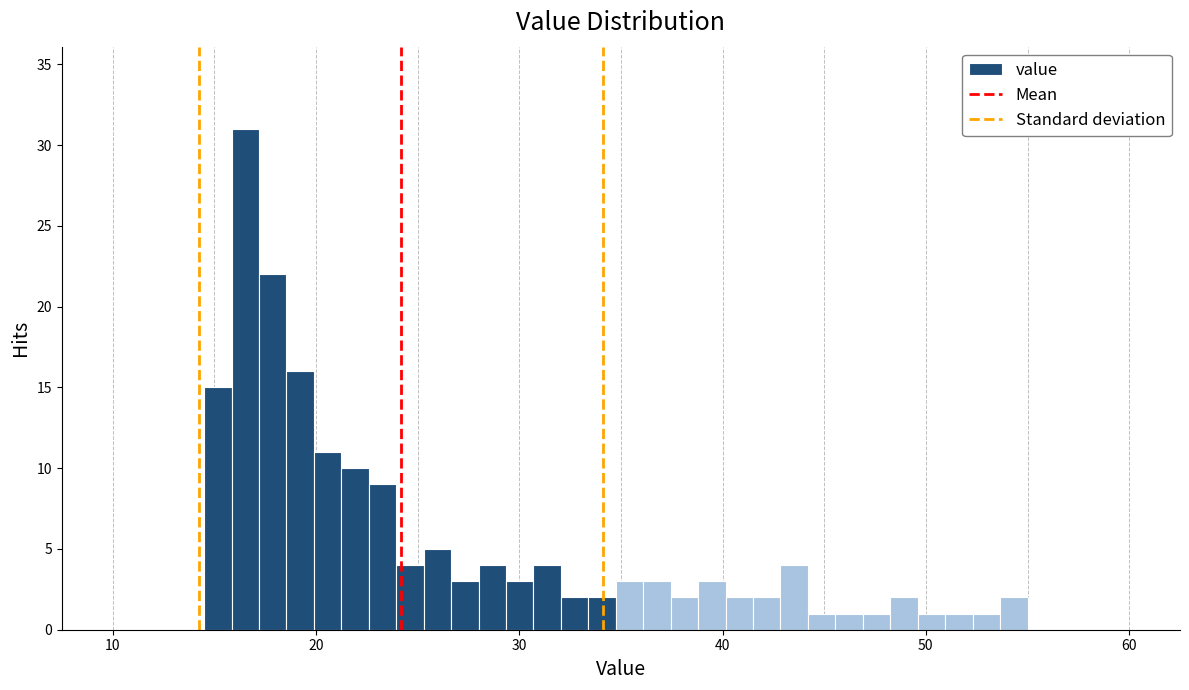

Around what value on the x-axis is the tallest bar? Give the approximate position of its centre, as read against the axis.

17